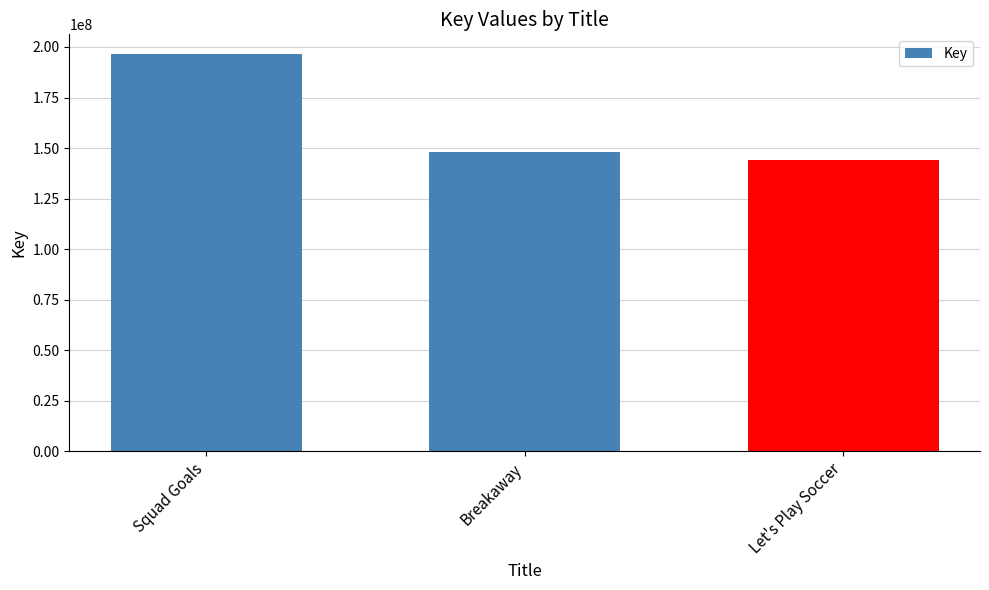

Which category has the highest value across all series?

Squad Goals